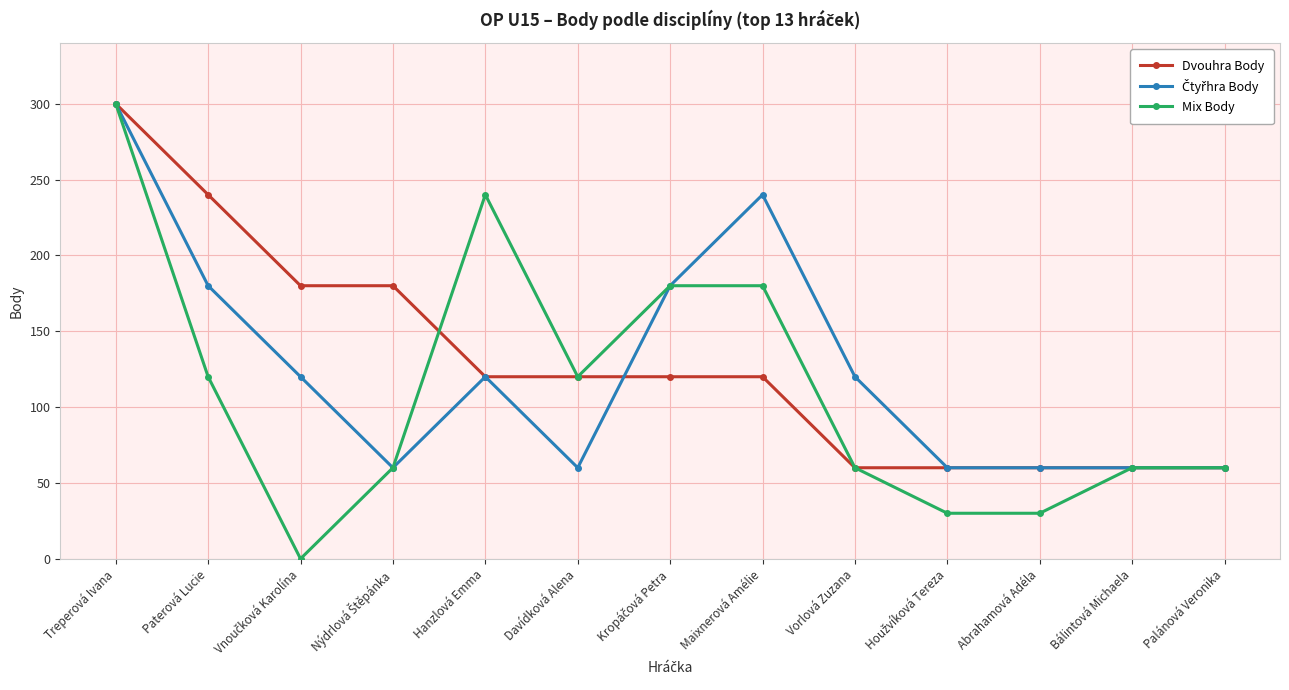

At which category is the sum across all series the highest?

Treperová Ivana